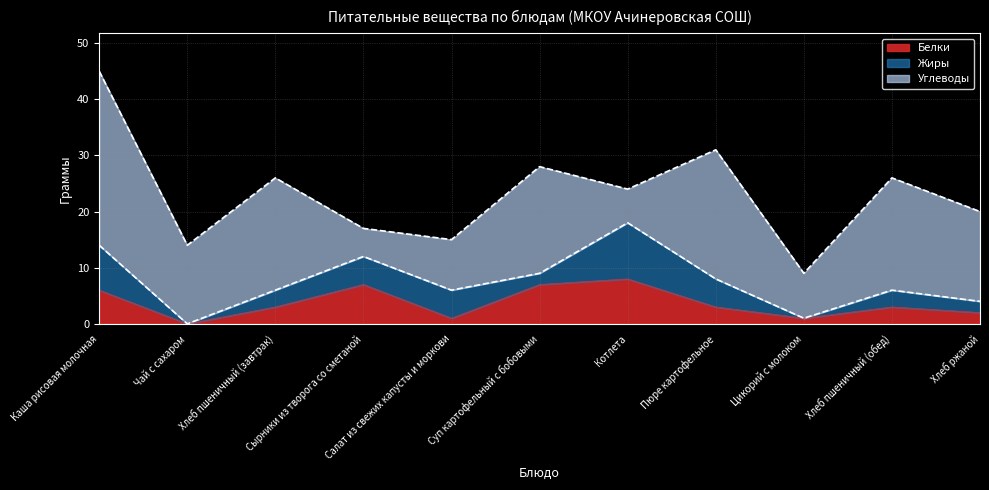

What is the sum of all Белки values?

41